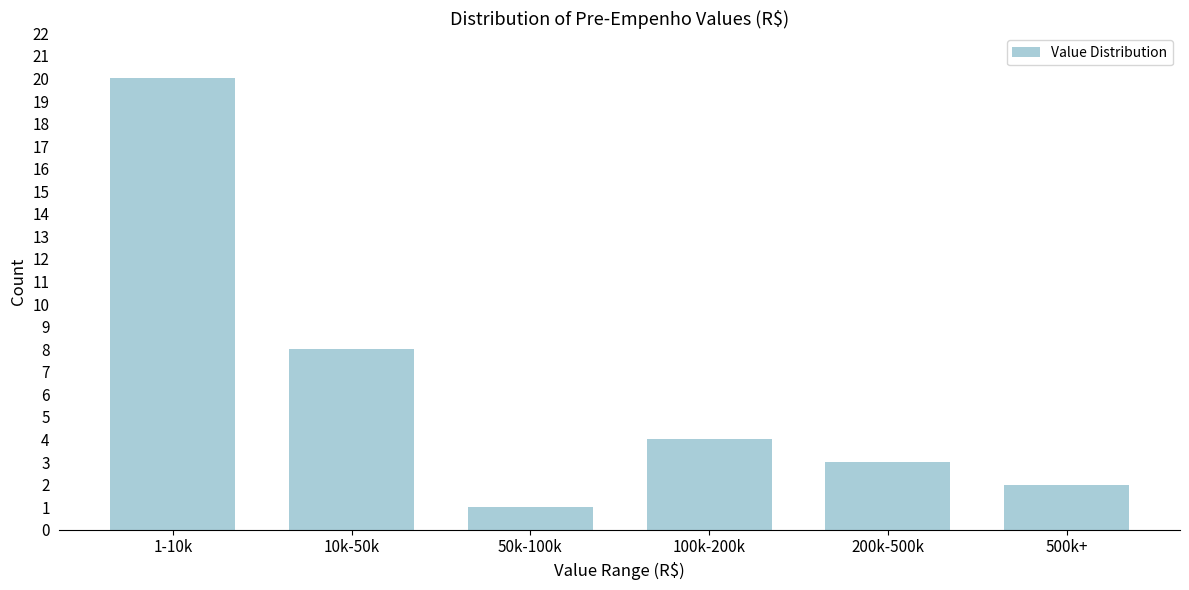

Reading left to right, what are all the values shown in this chart?

1-10k=20	10k-50k=8	50k-100k=1	100k-200k=4	200k-500k=3	500k+=2